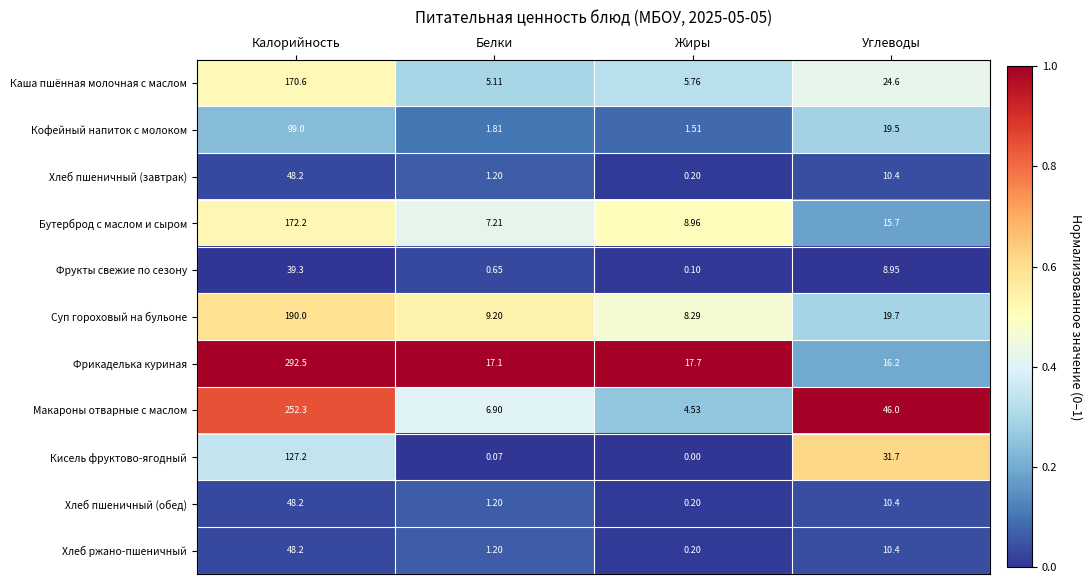

How many distinct data groups are displayed?

11